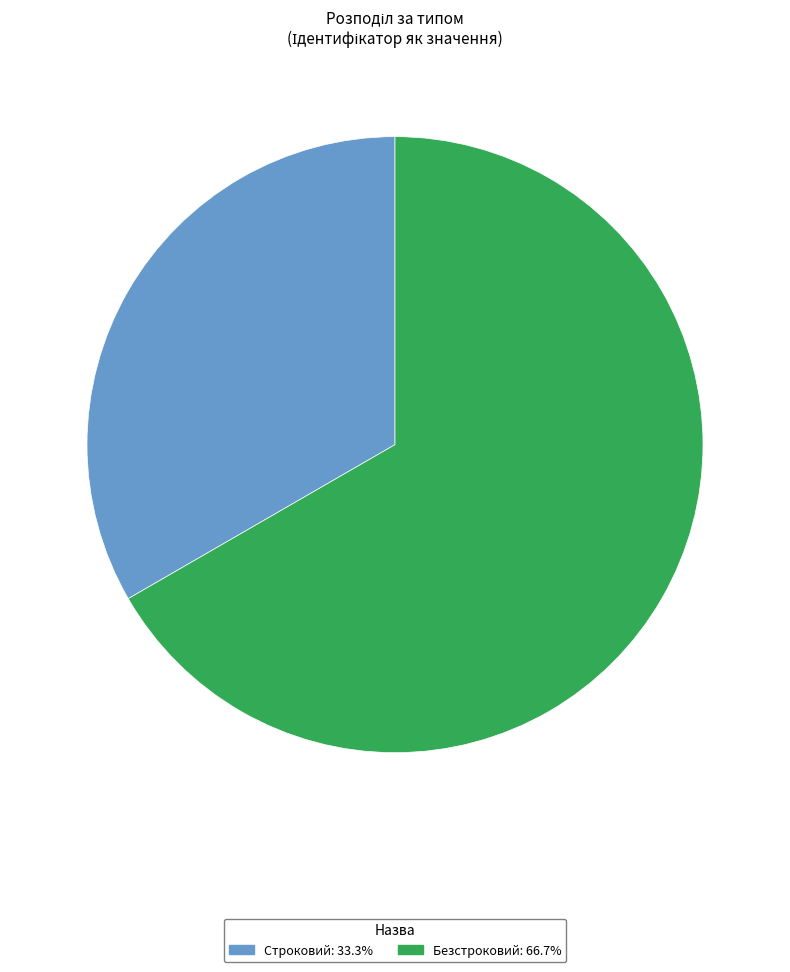

How many slices are in this pie chart?

2